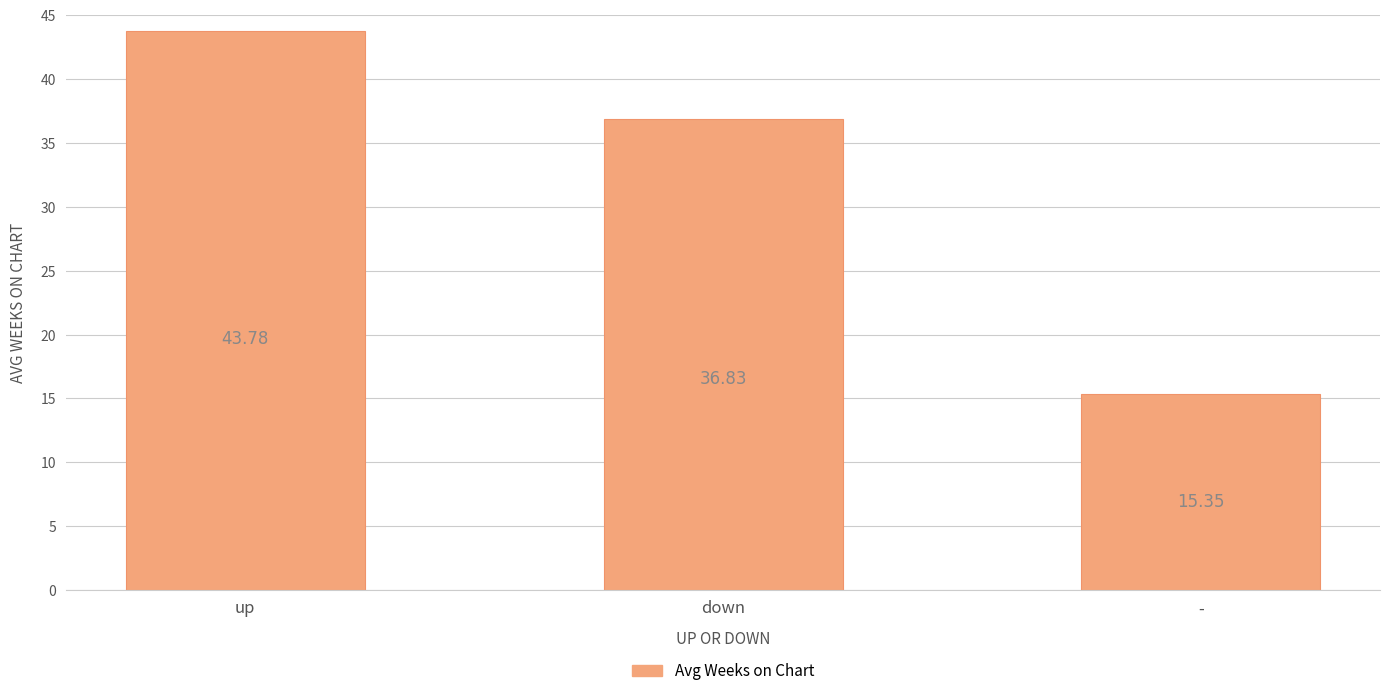

What is the difference between the maximum and minimum values?

28.4